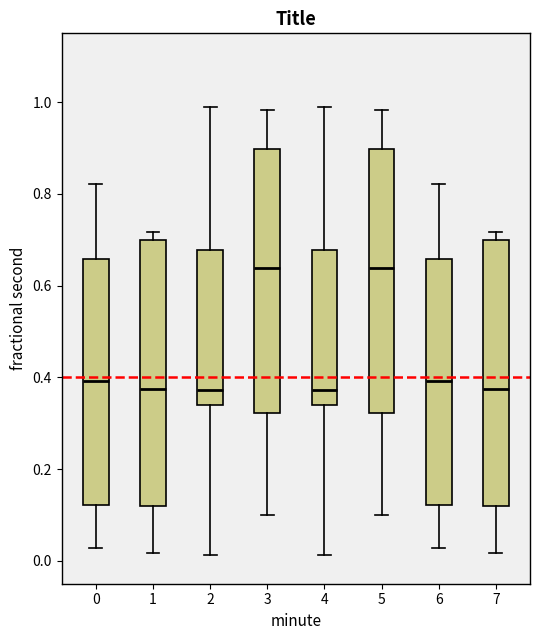

Reading left to right, transcribe this box plot: for each box, give where its median line is, the range the box spans, and where its two whiskers end, as read against the y-axis. The values are not printed on the chart, so give them approximately, as read against the axis.

0: median 0.40, box 0.12 to 0.66, whiskers 0.02 to 0.82
1: median 0.38, box 0.12 to 0.70, whiskers 0.02 to 0.72
2: median 0.38, box 0.34 to 0.68, whiskers 0.02 to 0.98
3: median 0.64, box 0.32 to 0.90, whiskers 0.10 to 0.98
4: median 0.38, box 0.34 to 0.68, whiskers 0.02 to 0.98
5: median 0.64, box 0.32 to 0.90, whiskers 0.10 to 0.98
6: median 0.40, box 0.12 to 0.66, whiskers 0.02 to 0.82
7: median 0.38, box 0.12 to 0.70, whiskers 0.02 to 0.72